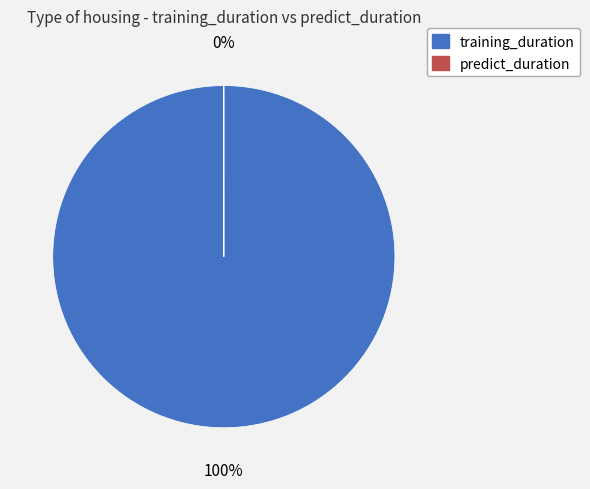

Is it true that training_duration is 99% of the pie?

False